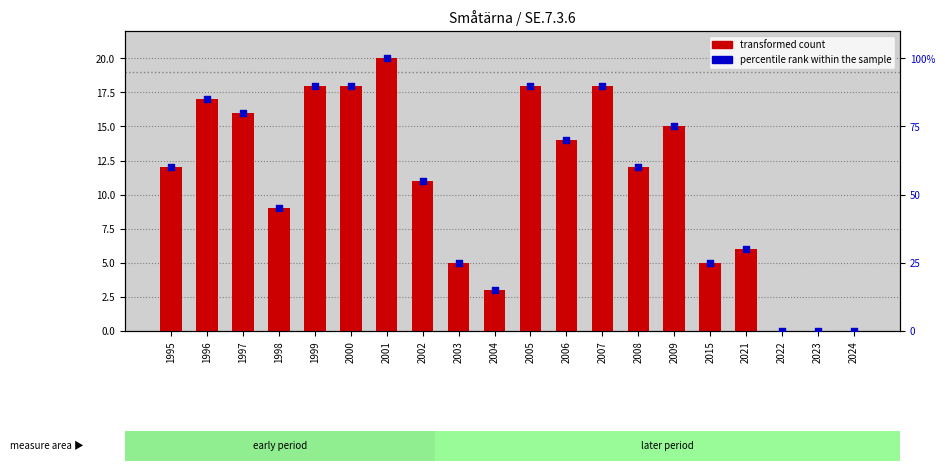

What are all the series names shown in the legend?

transformed count, percentile rank within the sample